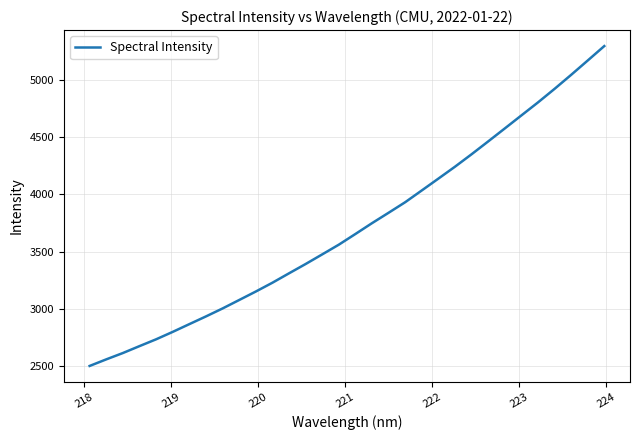

What is the smallest value displayed?

2502.5